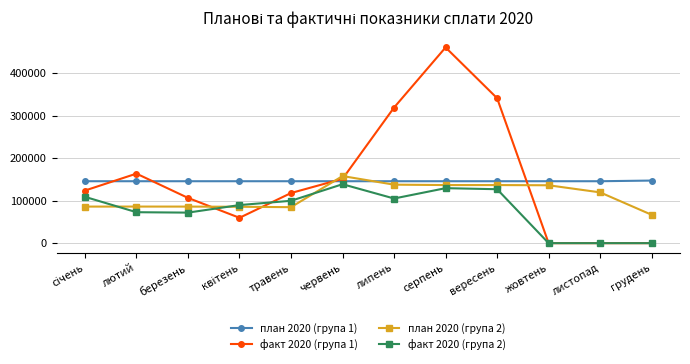

At how many categories does at least one series exceed 410540?

1